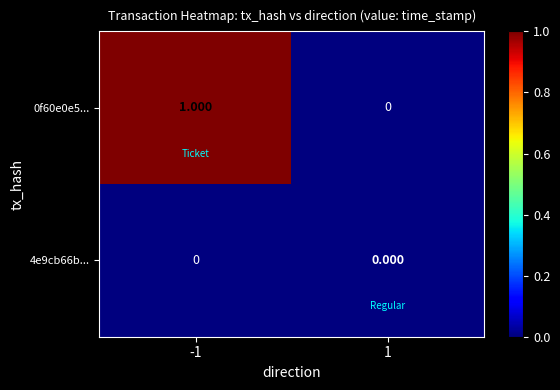

Is the value of 4e9cb66b... at -1 greater than the value of 0f60e0e5... at -1?

No